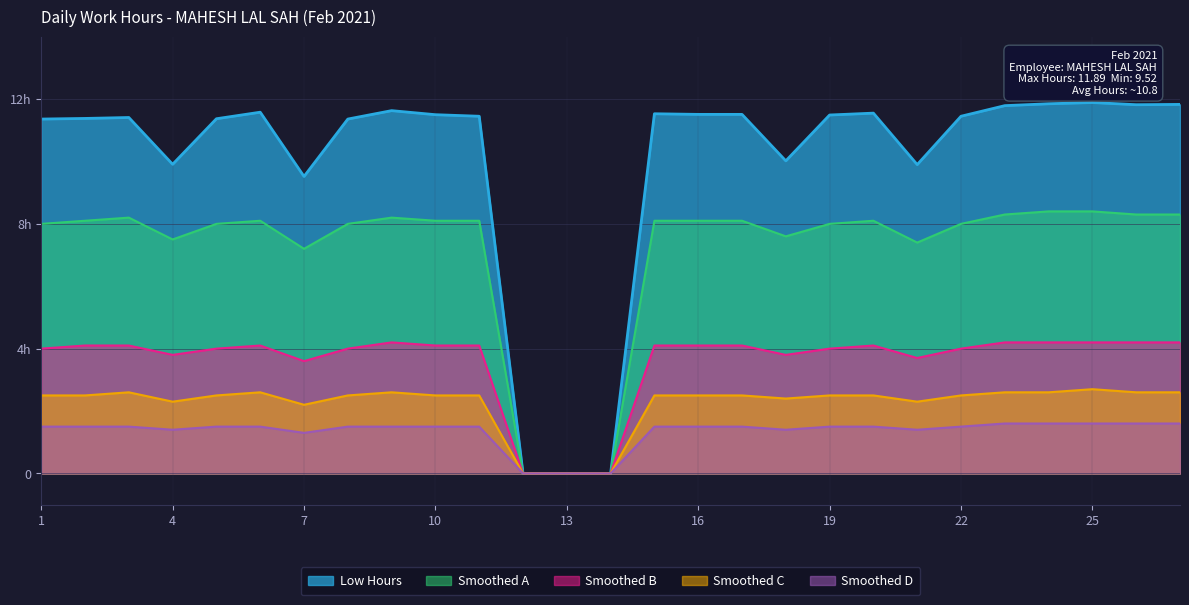

In Smoothed B, how many points are higher than both neighbors (excluding endpoints)?

3